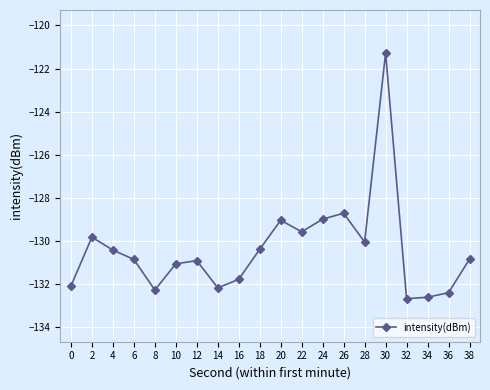

How many categories are shown in the chart?

20